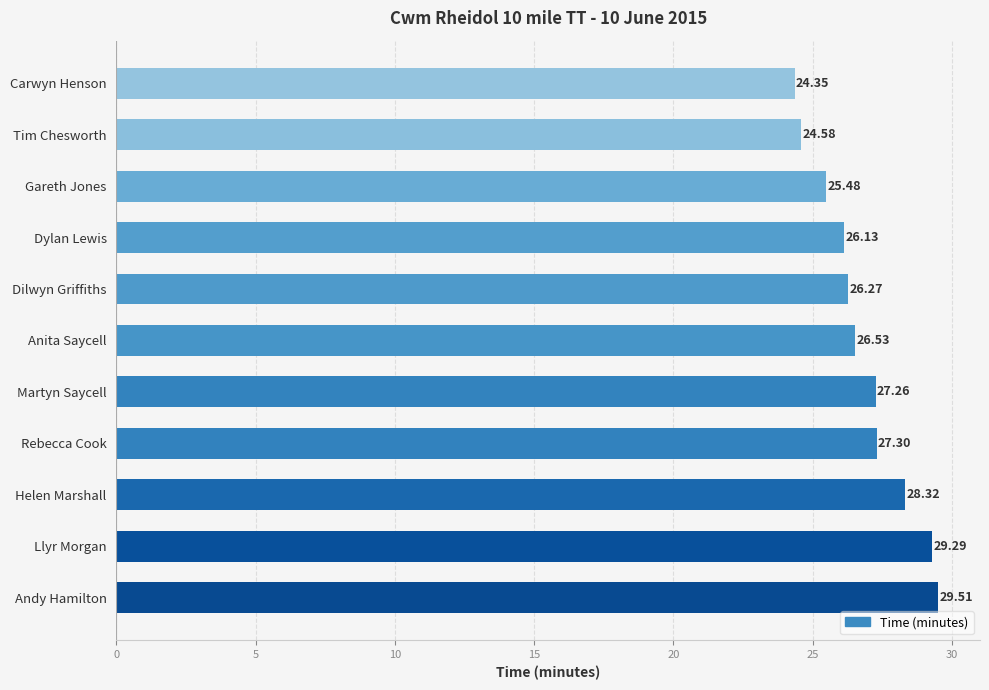

At which label is the value closest to 26?

Dylan Lewis